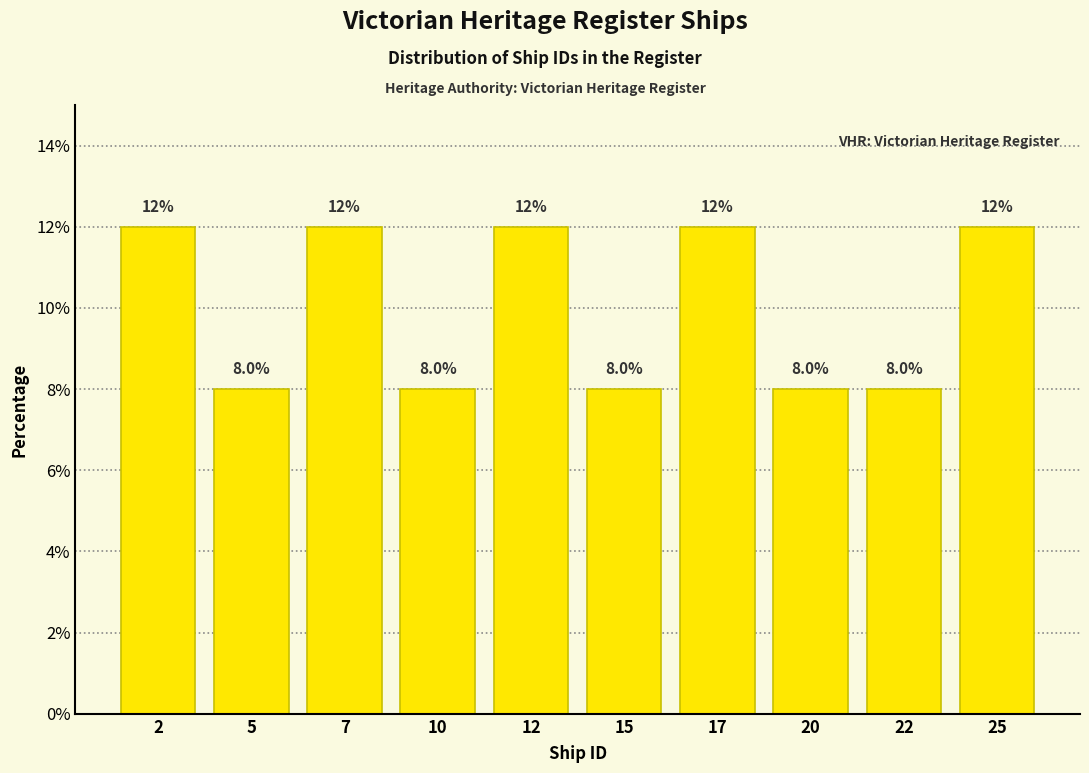

Reading left to right, list every bar in this chart as the range it spans on the x-axis followed by its height.

1.0 to 3.5: 12.0
3.5 to 6.0: 8.0
6.0 to 8.5: 12.0
8.5 to 11.0: 8.0
11.0 to 13.5: 12.0
13.5 to 16.0: 8.0
16.0 to 18.5: 12.0
18.5 to 21.0: 8.0
21.0 to 23.5: 8.0
23.5 to 26.0: 12.0